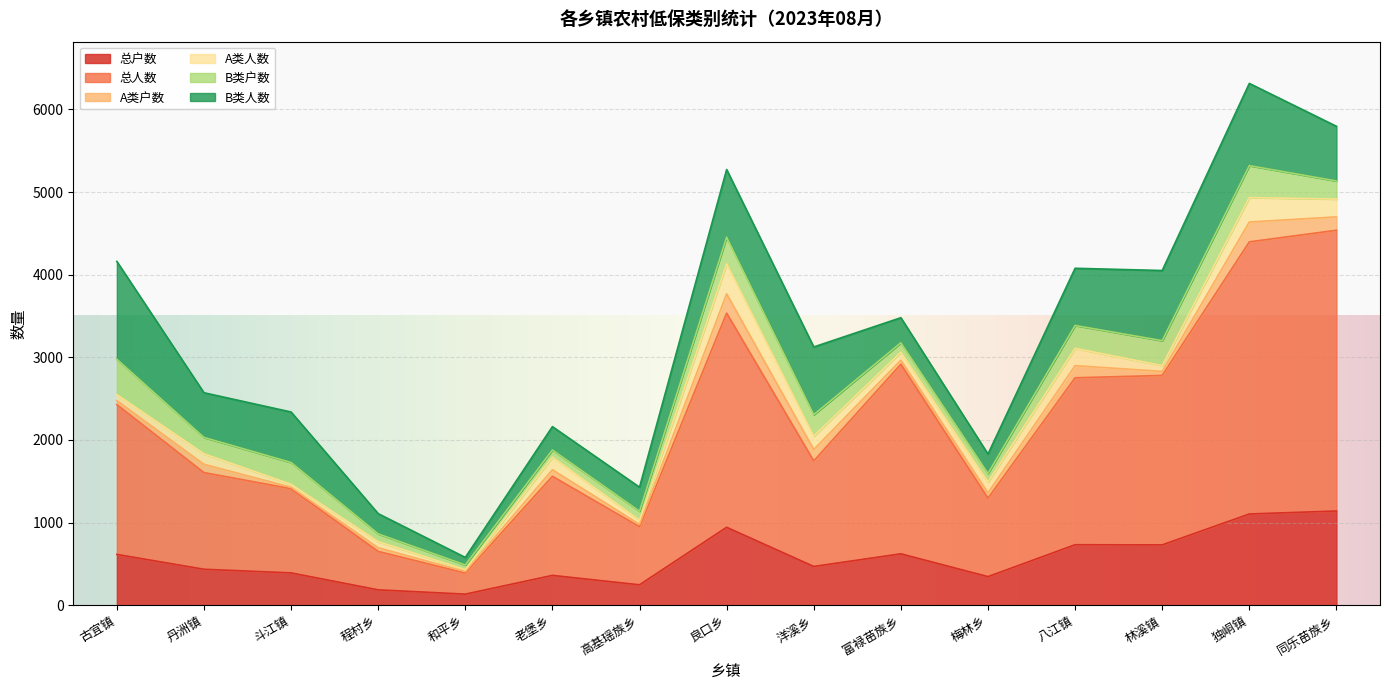

Reading right to left, extract all data points from this chart.

总户数: 1140	1104	730	732	346	622	469	943	247	361	134	186	391	435	615
总人数: 3397	3293	2050	2020	949	2294	1277	2591	703	1199	256	465	1019	1170	1812
A类户数: 162	240	49	147	64	49	138	233	29	79	18	44	17	100	49
A类人数: 215	296	70	209	131	96	161	364	49	152	22	75	36	127	72
B类户数: 219	386	302	277	104	114	260	322	109	87	56	93	264	198	428
B类人数: 662	995	849	692	235	304	820	819	291	283	92	245	611	541	1184